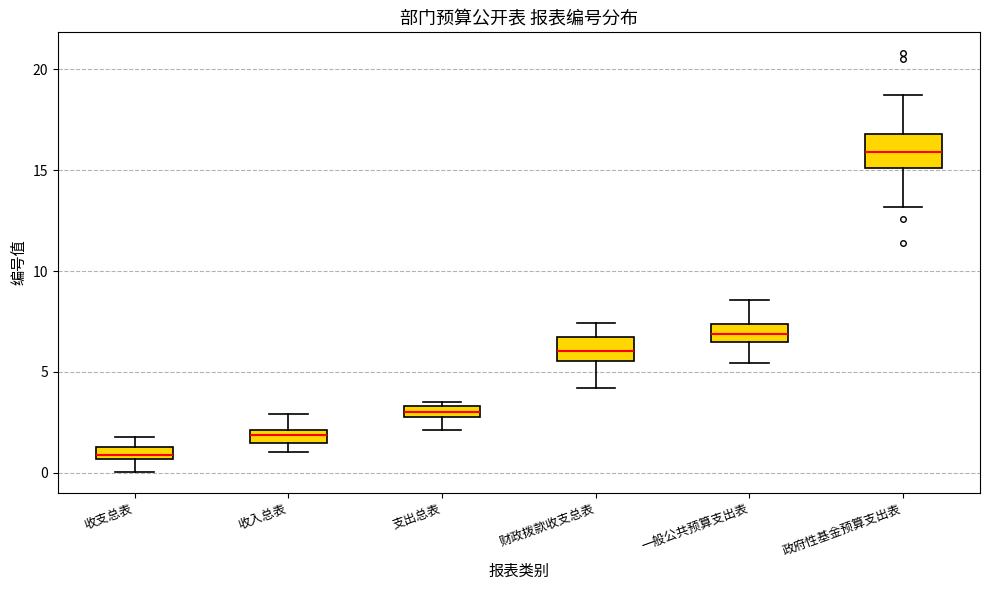

Where does the lower whisker of the box for 政府性基金预算支出表 end on the y-axis? The values are not printed on the chart, so give them approximately, as read against the axis.

13.0